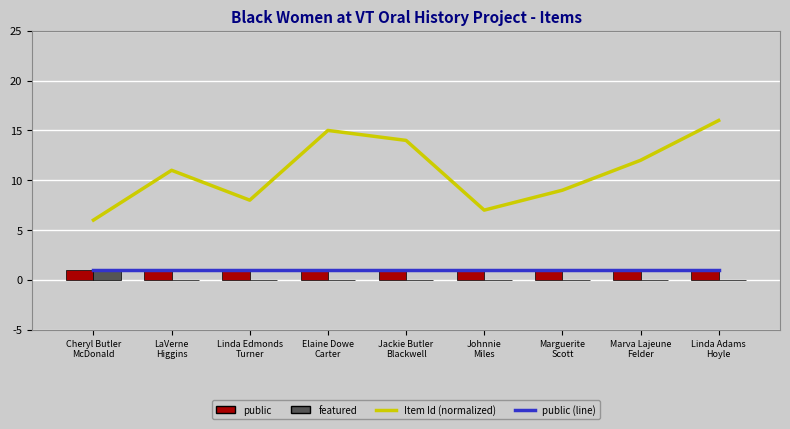

True or false: Item Id (normalized) has a value of 6 at Cheryl Butler
McDonald.

True